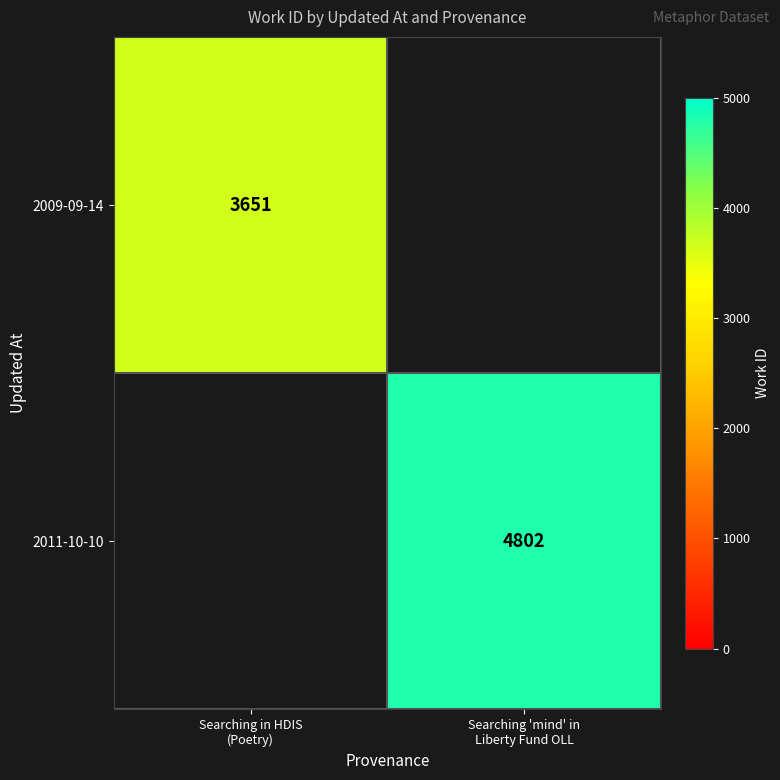

What is the minimum value for 2009-09-14?

3651.0